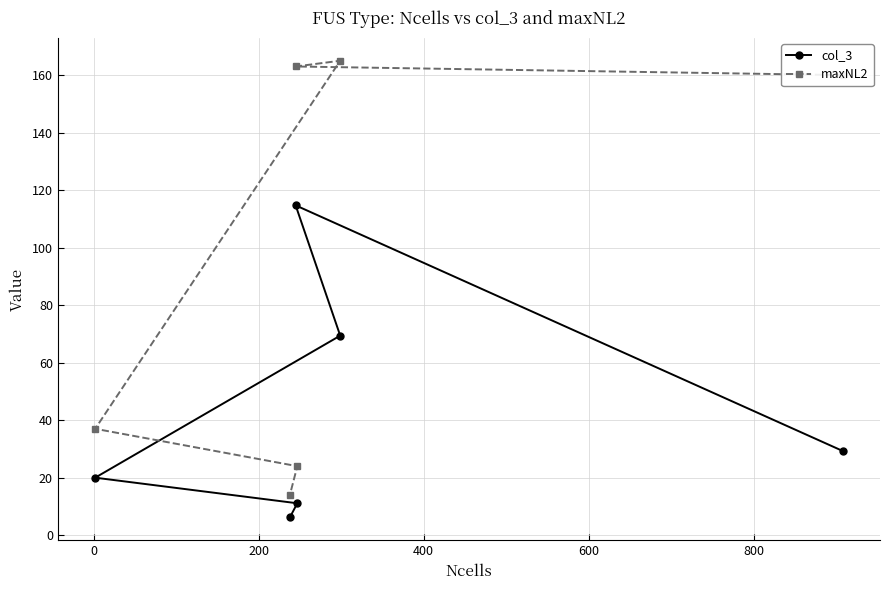

Which series has the largest total across all categories?

maxNL2